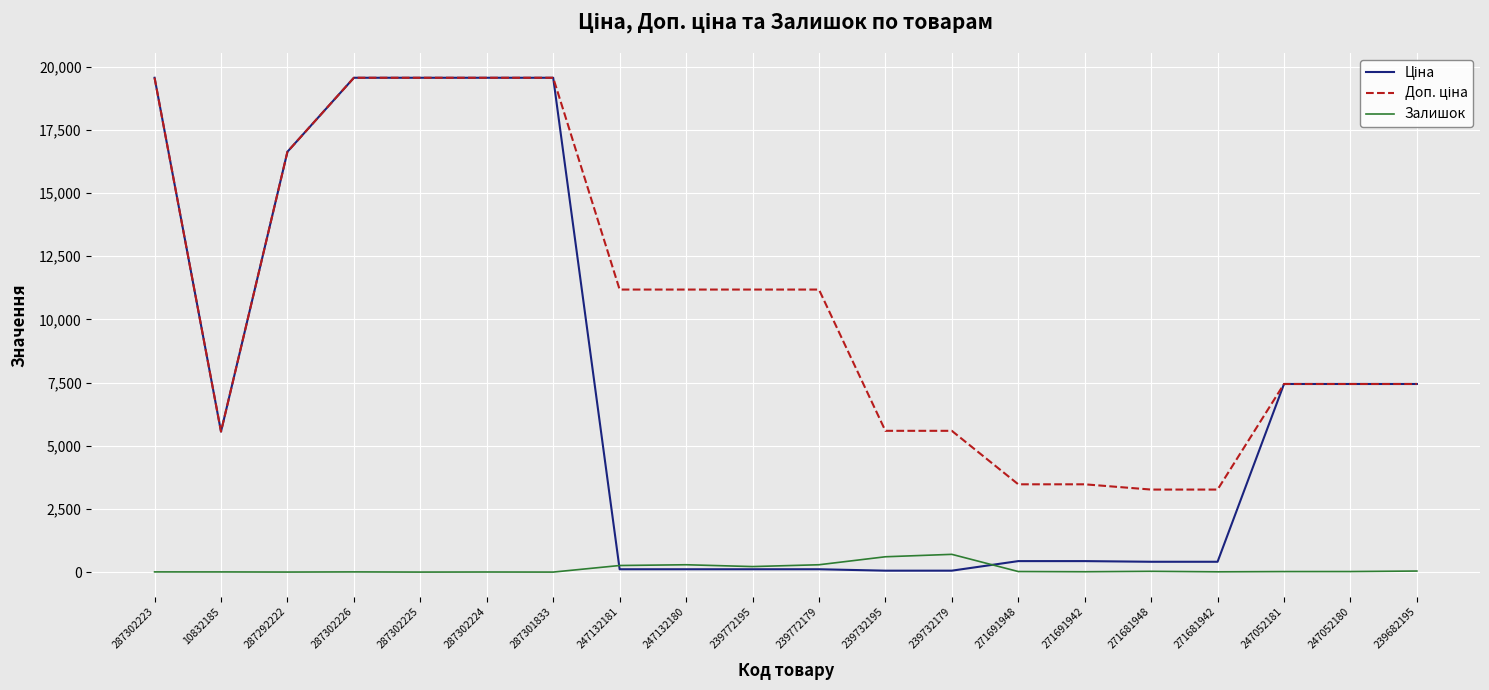

What is the greatest value displayed?

19564.9